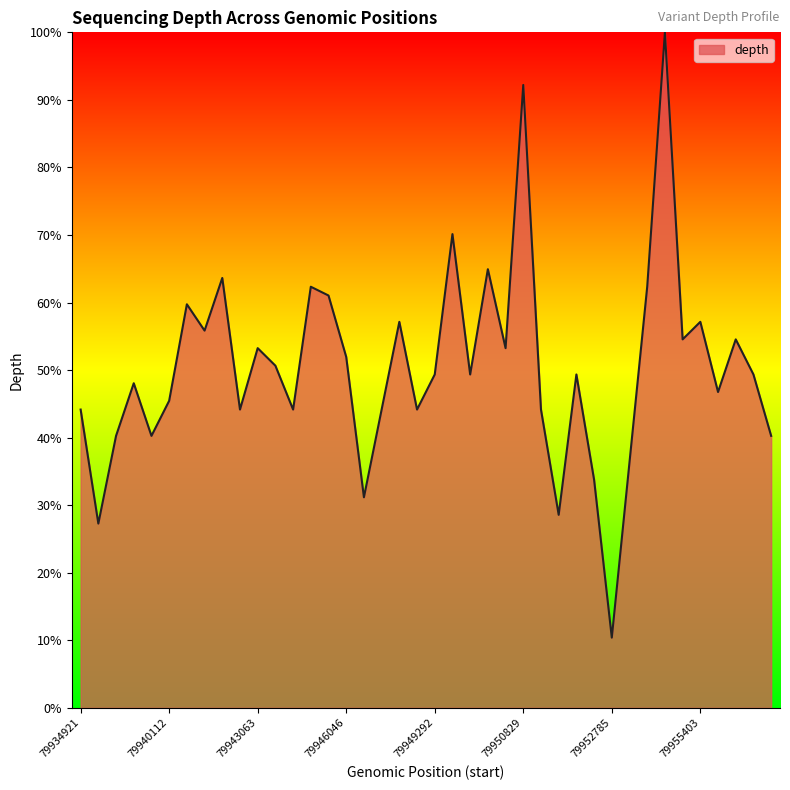

What is the difference between the maximum and minimum values?

89.6